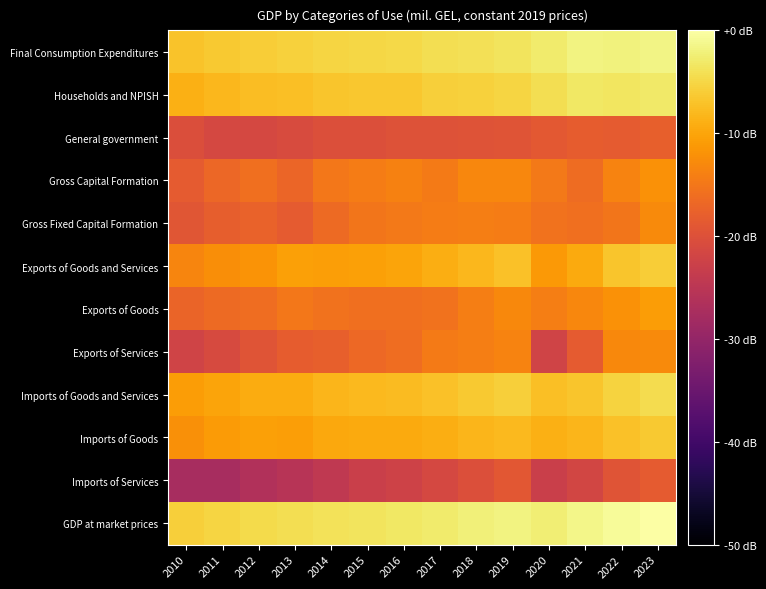

Which series has the largest range (max minus min)?

Exports of Services